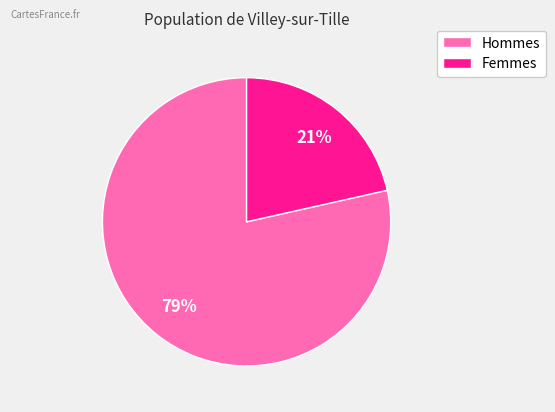

How many segments does this pie chart have?

2